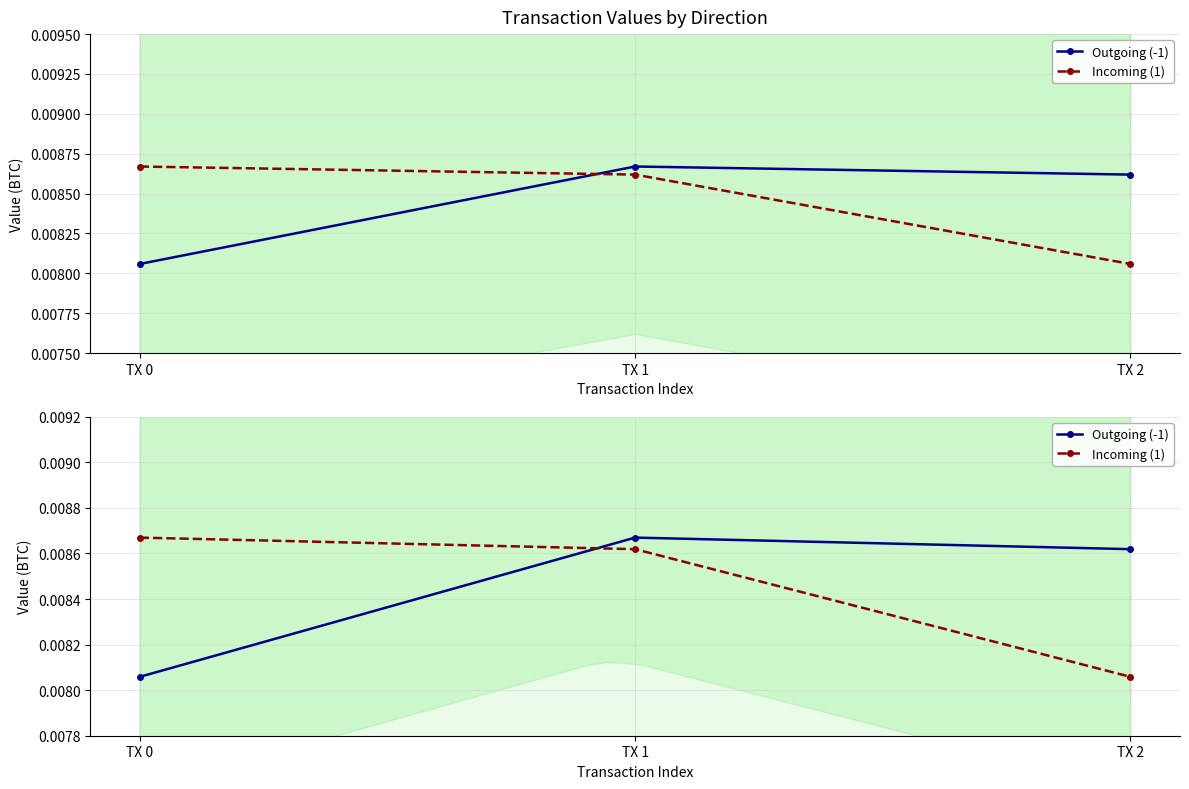

How many lines are shown in the chart?

2